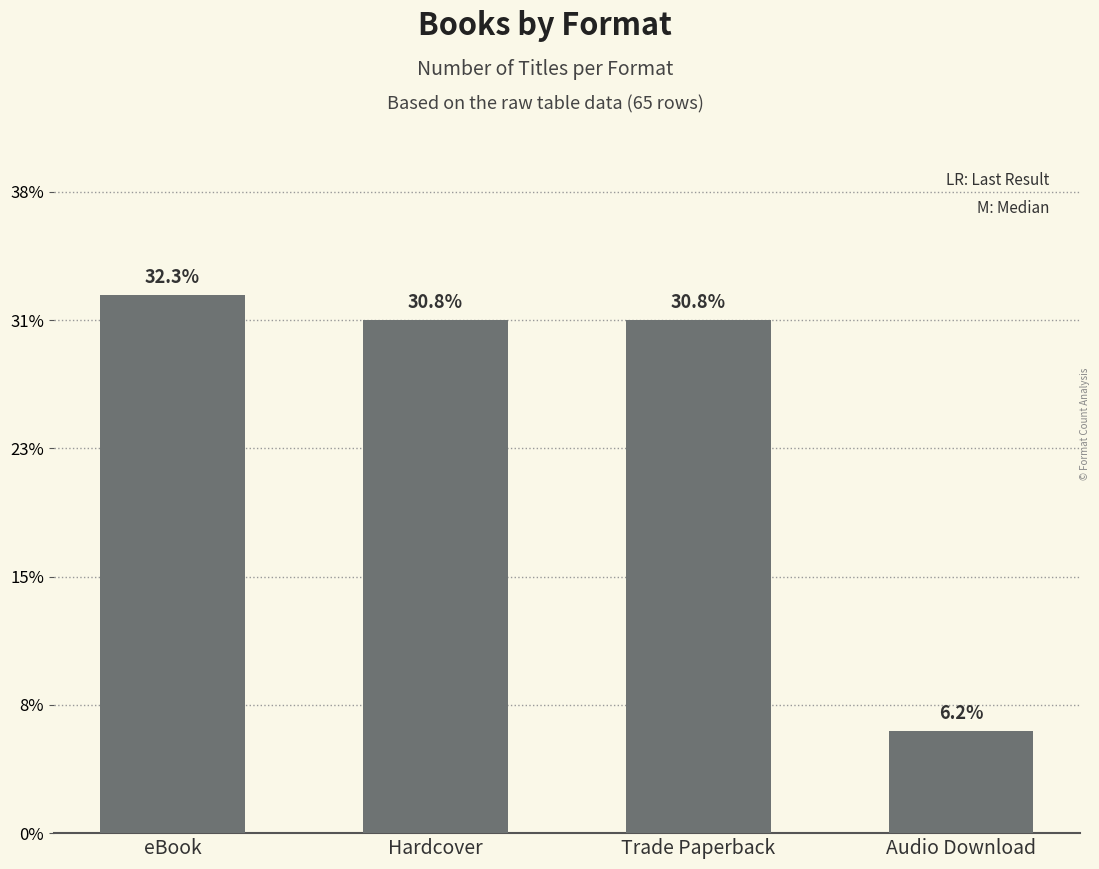

Reading left to right, list all the values displayed in this chart.

21	20	20	4